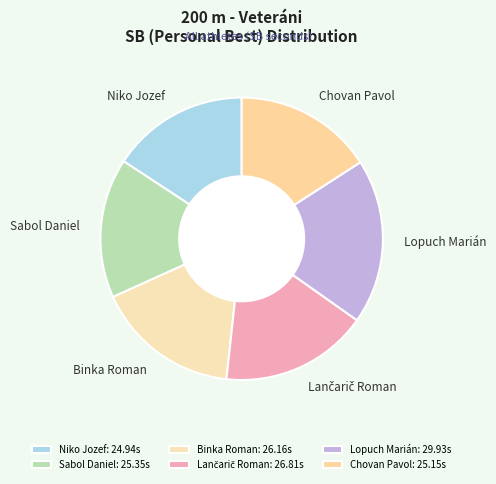

Is Niko Jozef the majority of the pie?

No